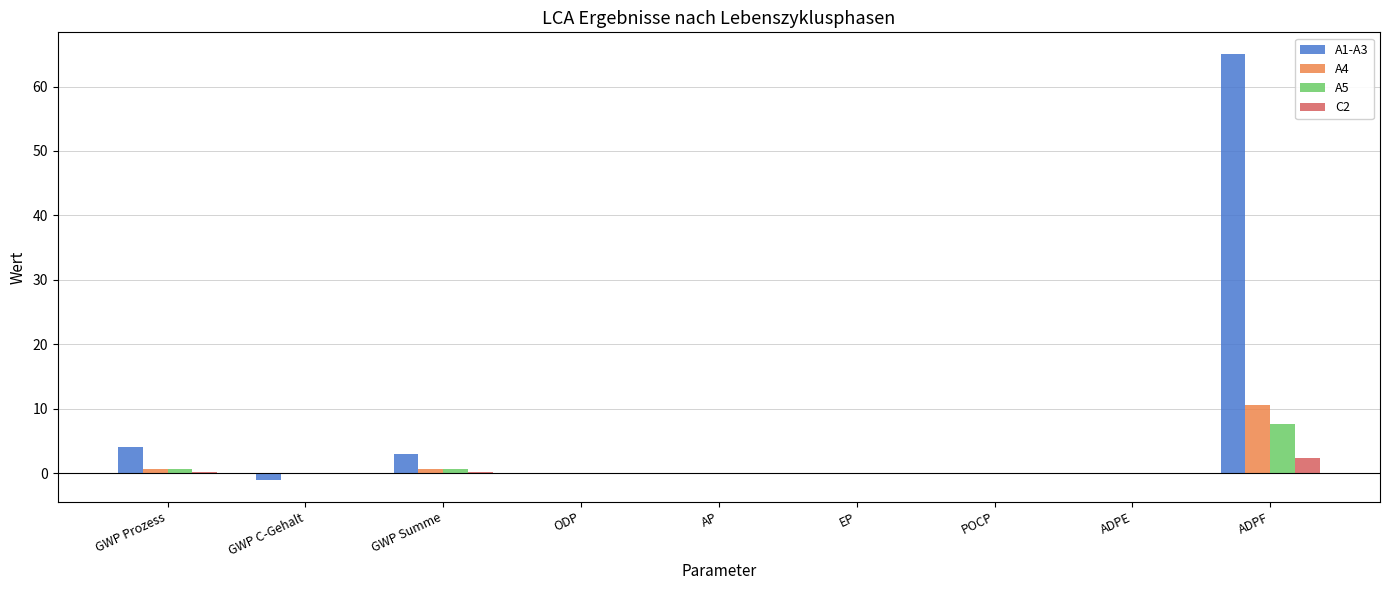

At which label does A5 reach its peak?

ADPF